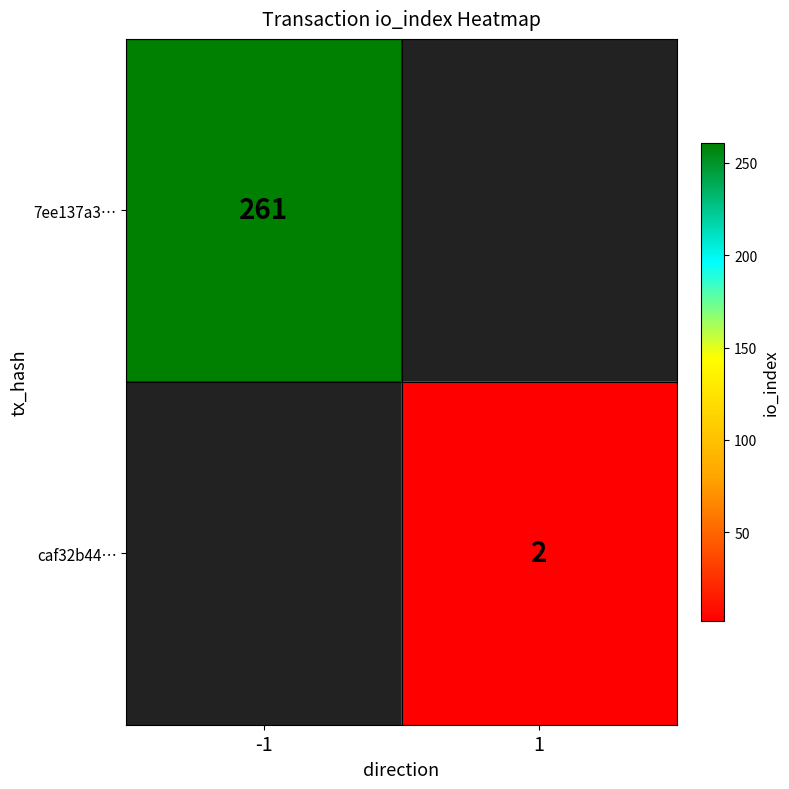

The value of caf32b44… at 1 is 2. True or false?

True